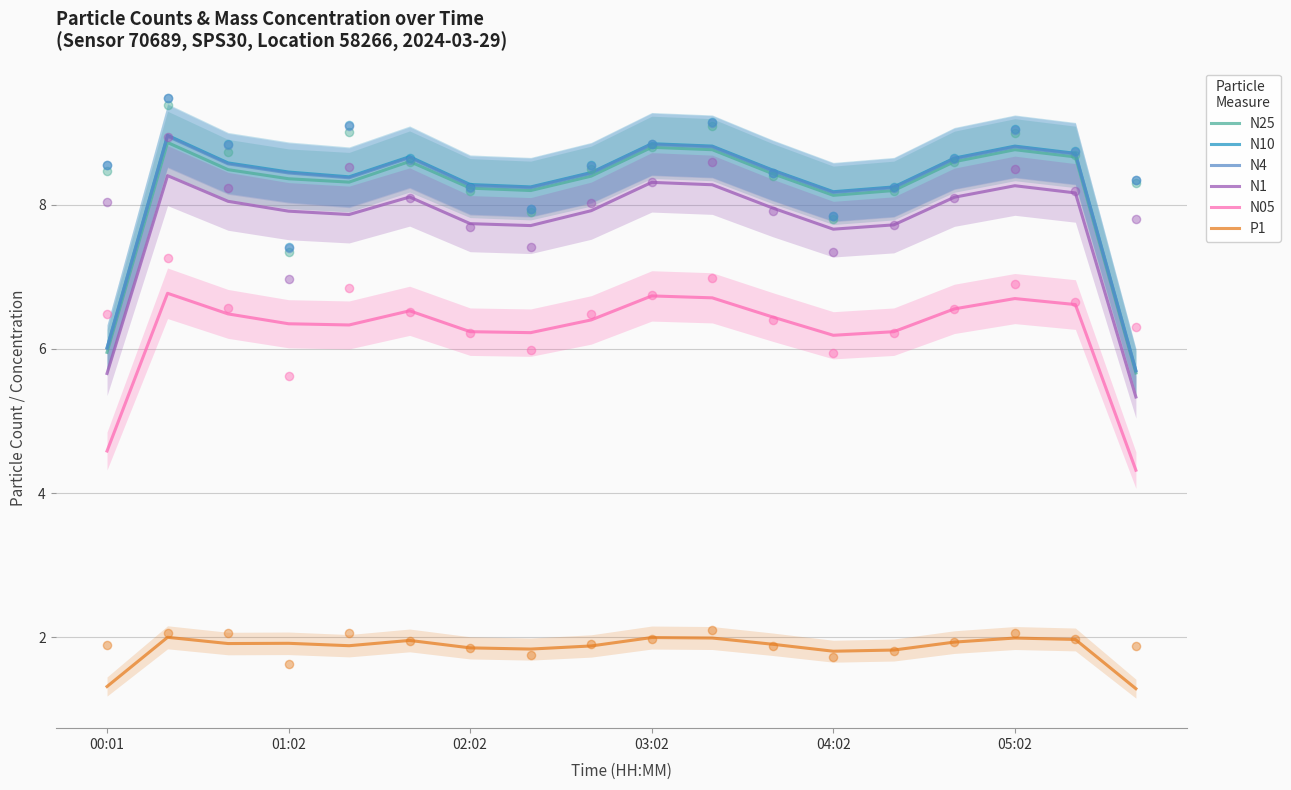

Which series has the largest total across all categories?

N10